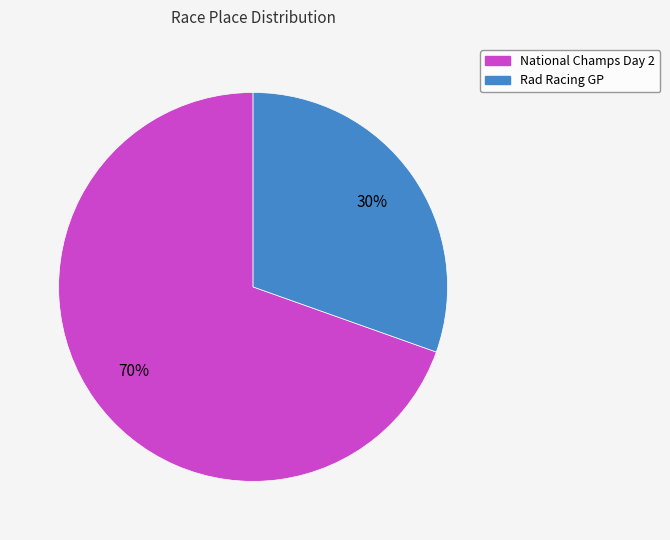

Do Rad Racing GP and National Champs Day 2 together represent more than half of the pie?

Yes